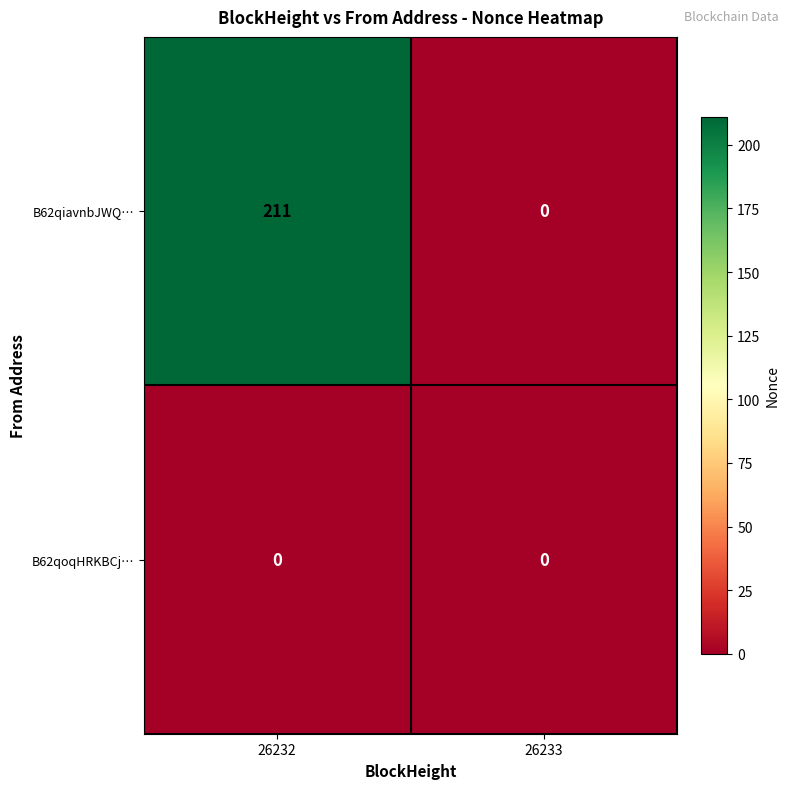

At which label is B62qiavnbJWQ… closest to 105?

26233